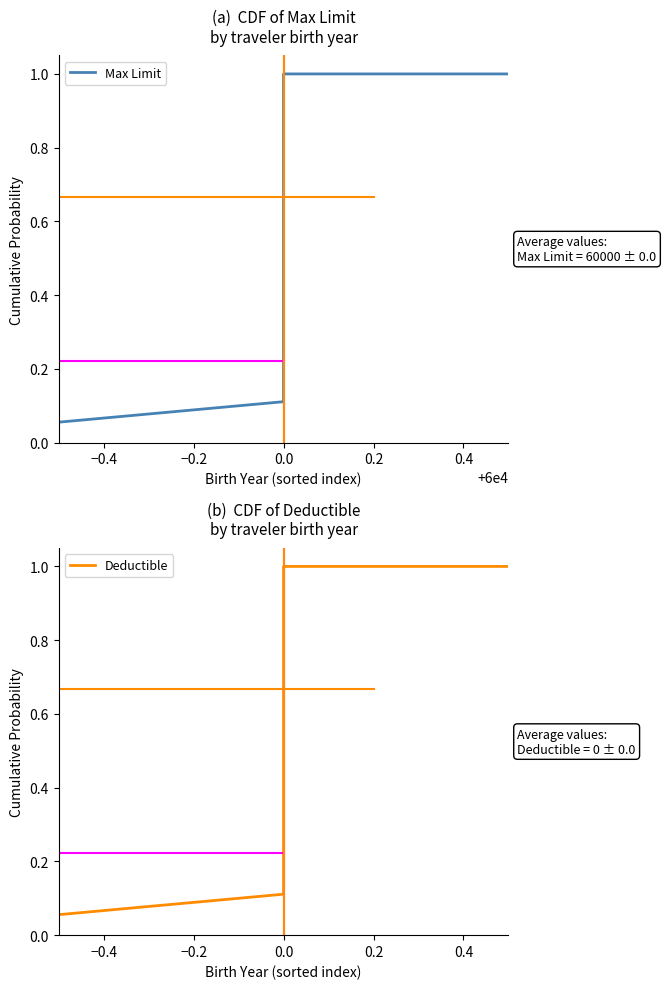

True or false: Deductible and Max Limit cross at least once.

False